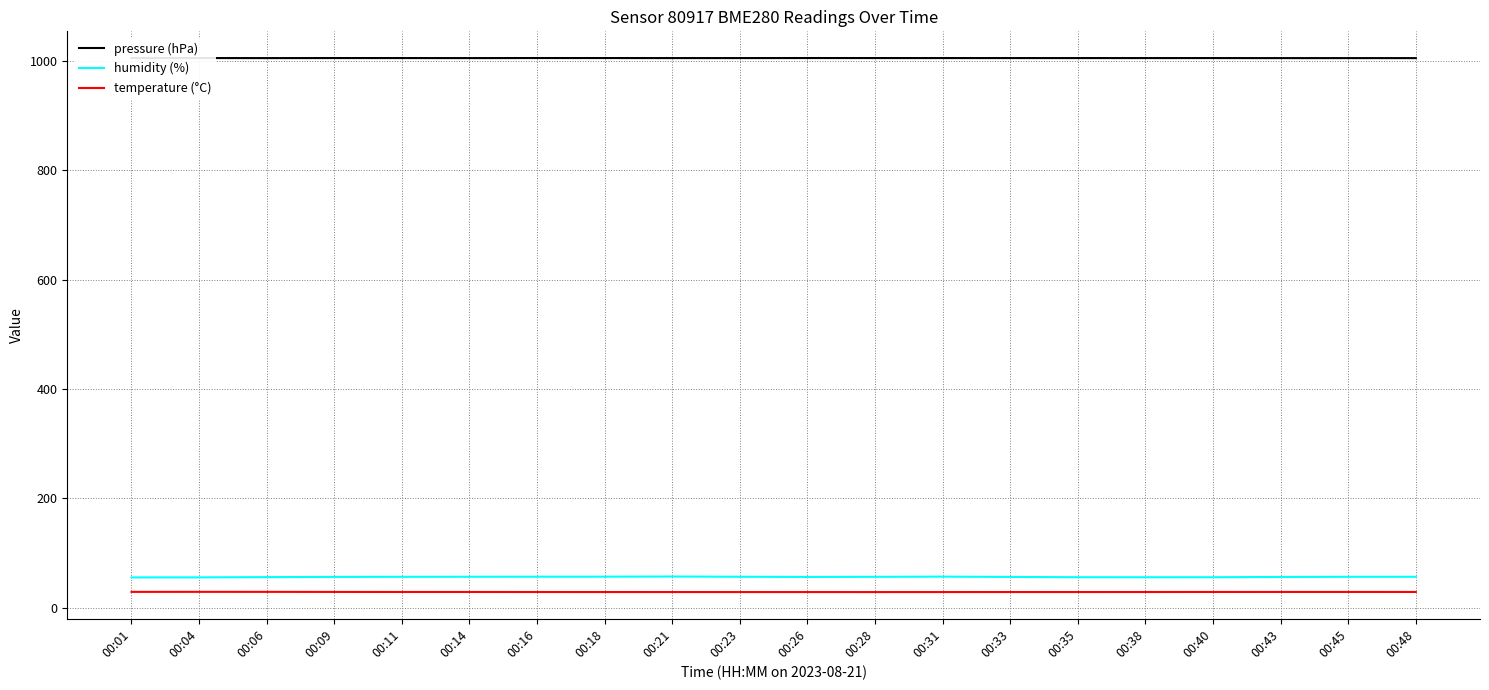

True or false: pressure (hPa) and temperature (°C) intersect in this chart.

False